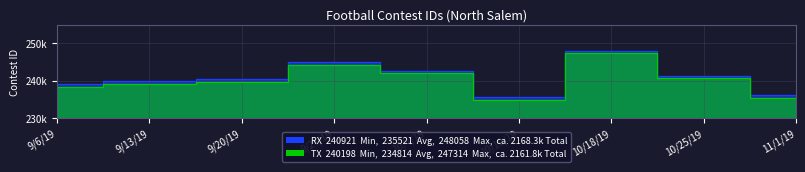

The TX series shows 239208.2 at 9/13/19. True or false?

True